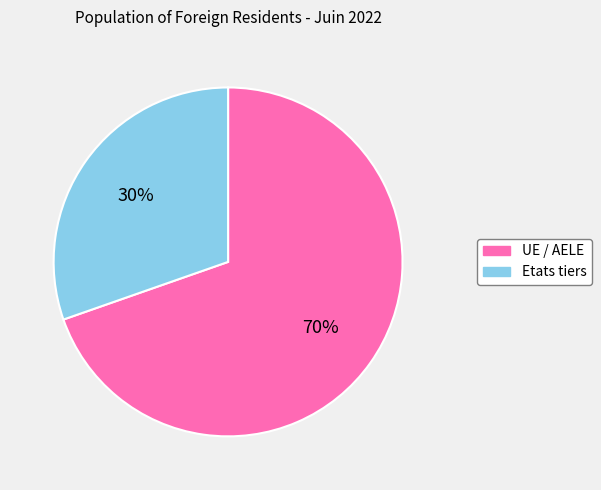

How many segments does this pie chart have?

2